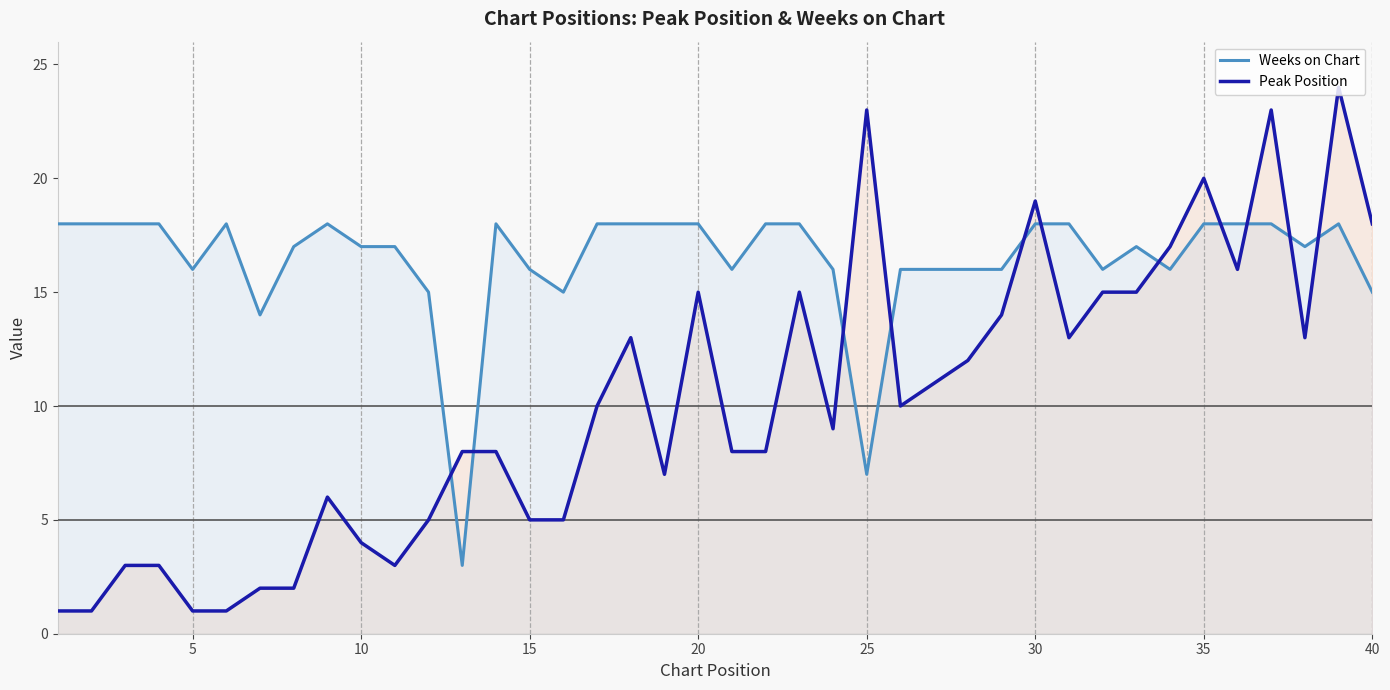

What is the highest value of the Peak Position series?

24